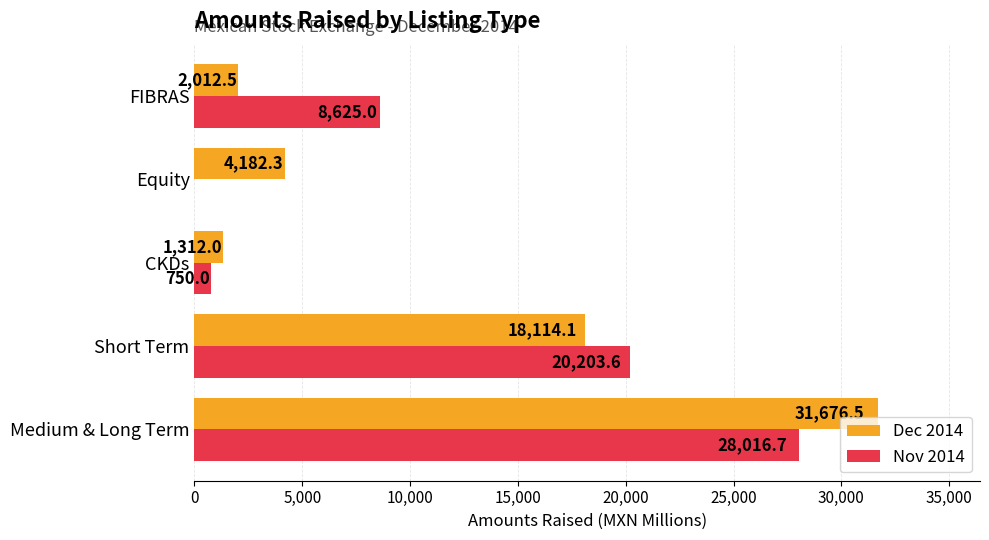

Count the number of data series in this chart.

2